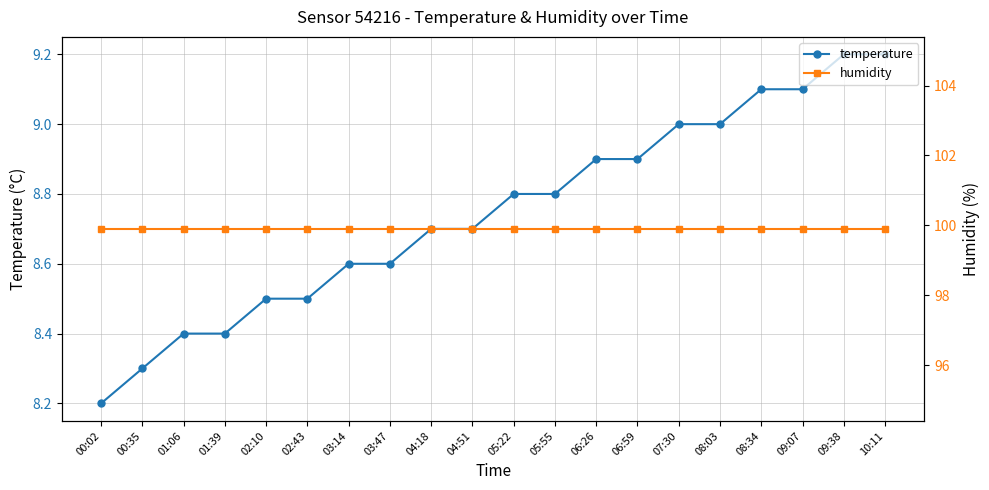

The value of humidity at 01:06 is 99.9. True or false?

True